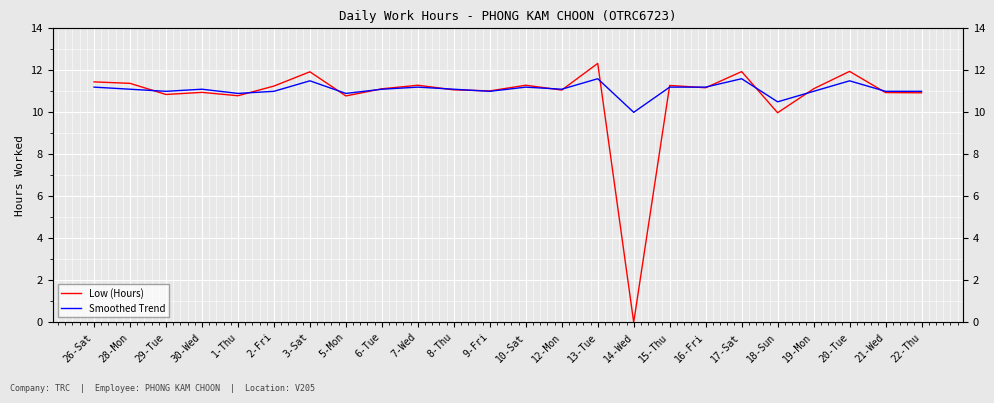

What is the total value across all series at 28-Mon?

22.5